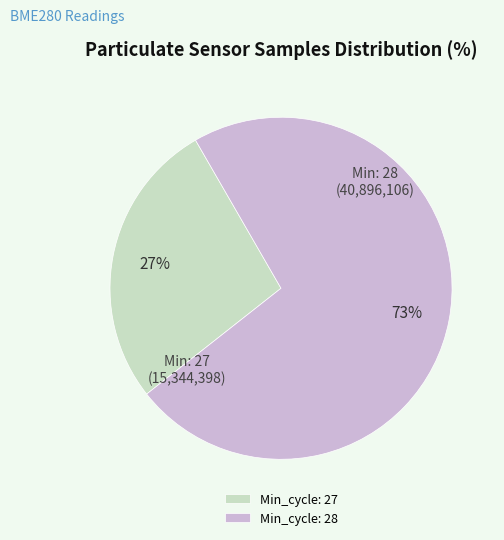

True or false: Min_cycle: 27 accounts for 13% of the total.

False